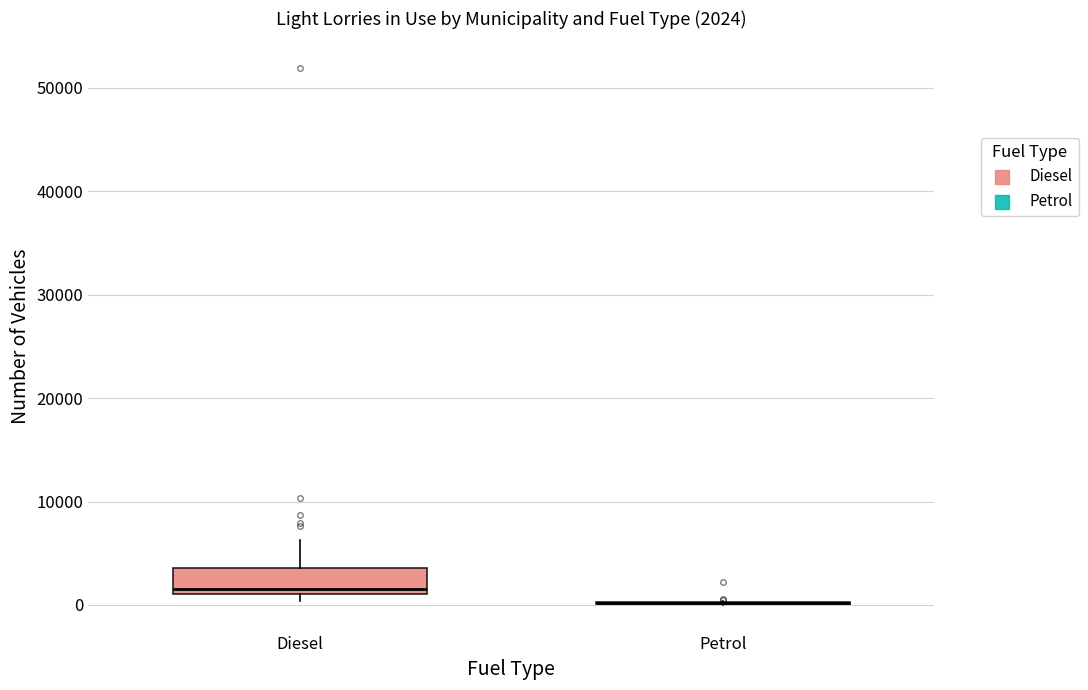

Comparing the boxes themselves (not the whiskers), which one is the tallest?

Diesel